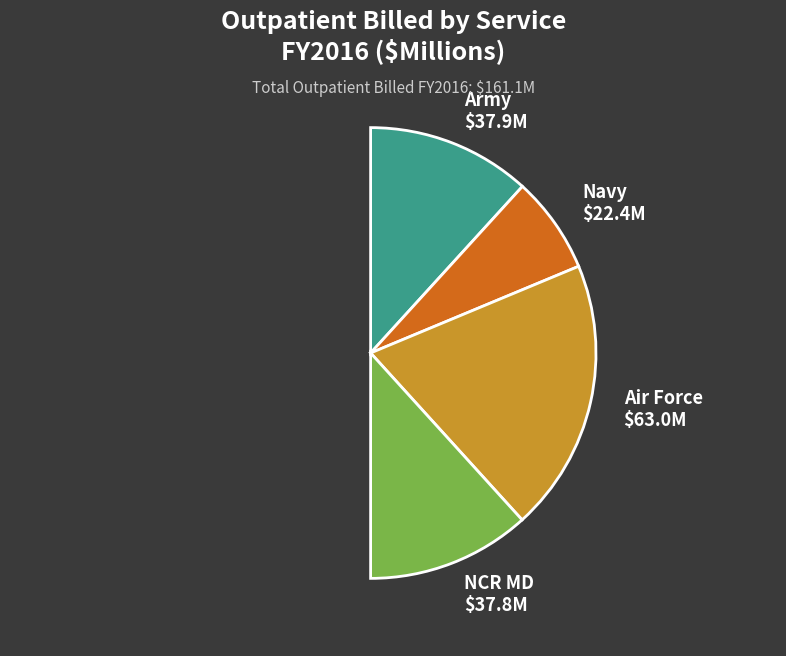

Does NCR MD represent more than half of the total?

No